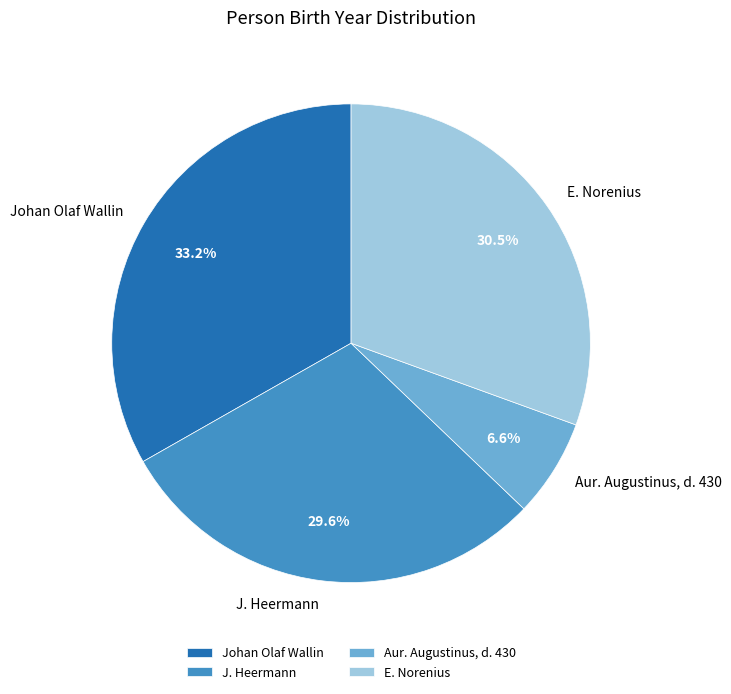

Which category has the biggest portion of the pie?

Johan Olaf Wallin